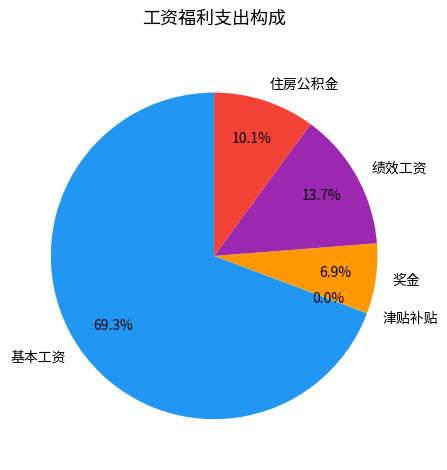

Is it true that 基本工资 is 69% of the pie?

True